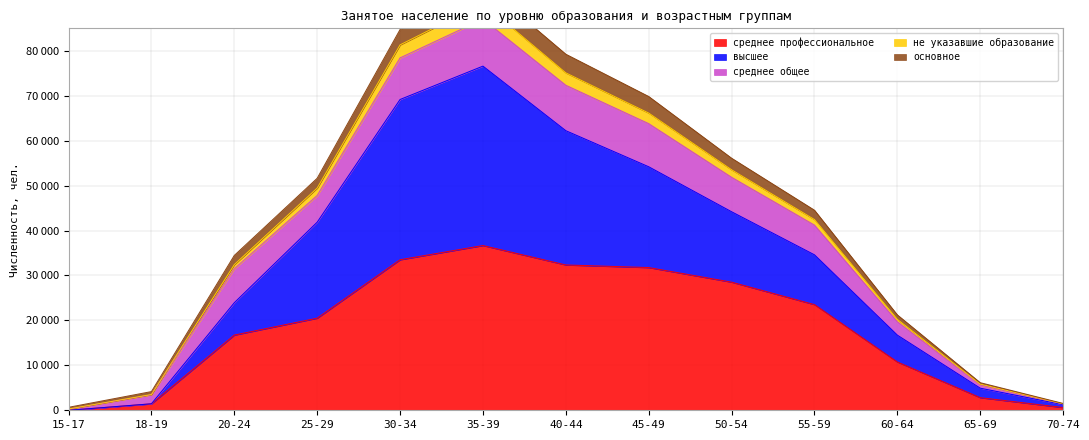

How many positive values does the не указавшие образование series have?

12